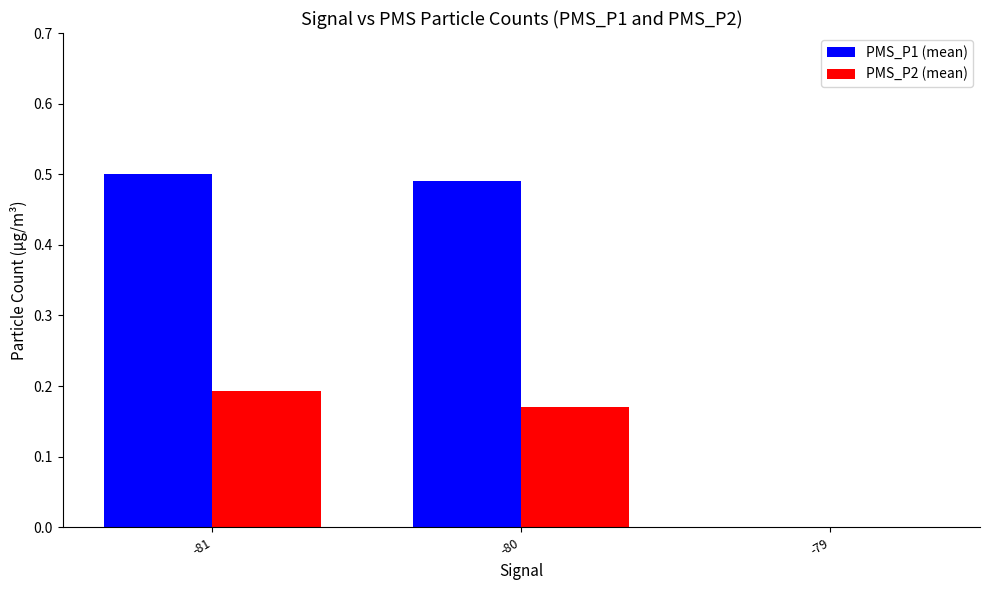

At which category is the sum across all series the highest?

-81